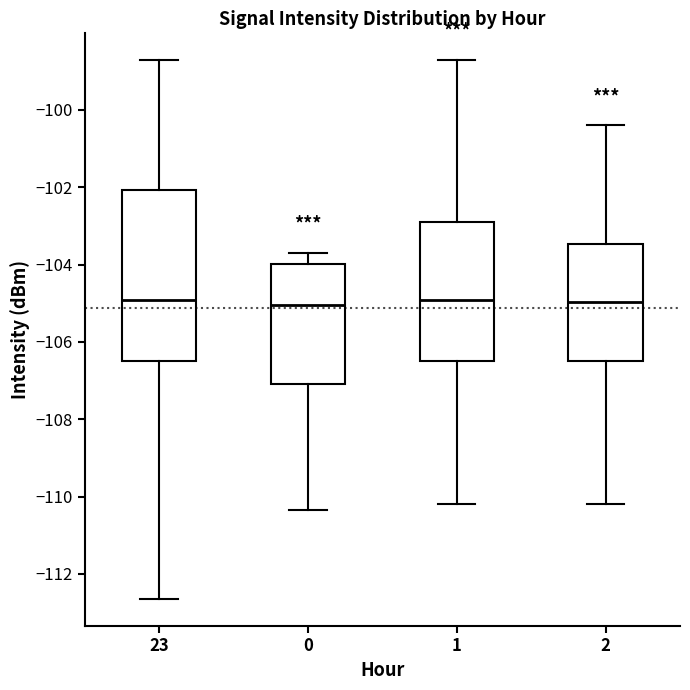

Which box is the tallest, from its lower edge to its upper edge?

23